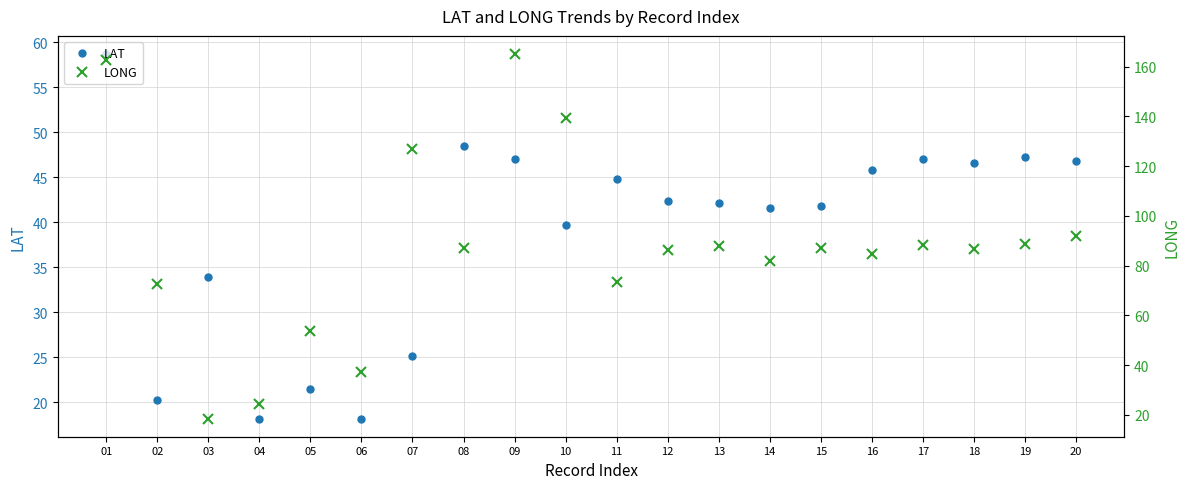

List the series in order of their overall mean, highest first.

LONG, LAT